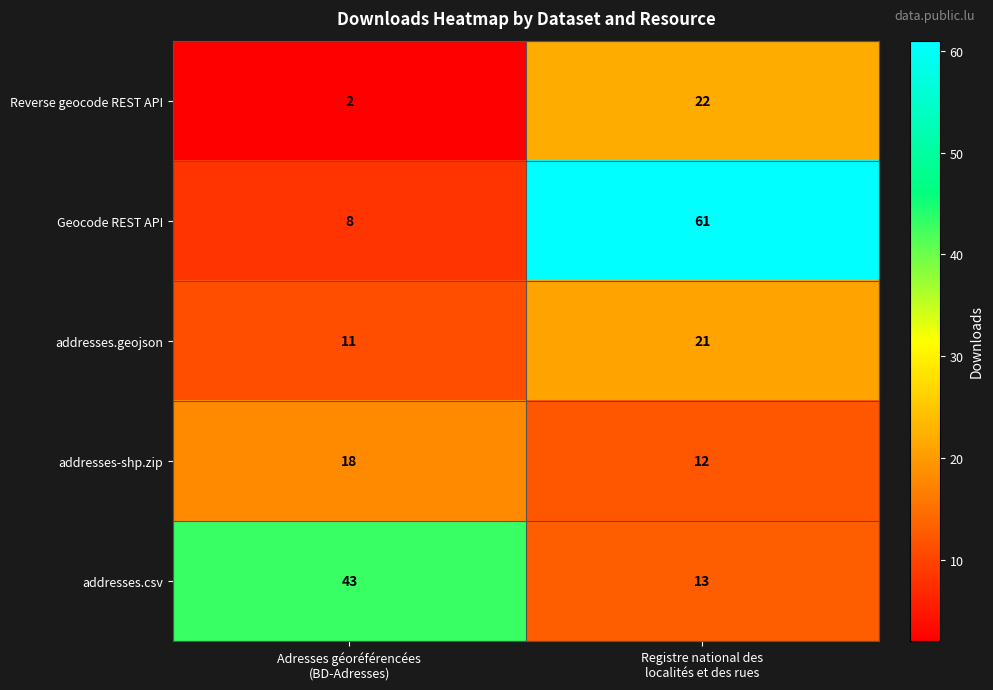

Which series changed the most between Adresses géoréférencées
(BD-Adresses) and Registre national des
localités et des rues?

Geocode REST API